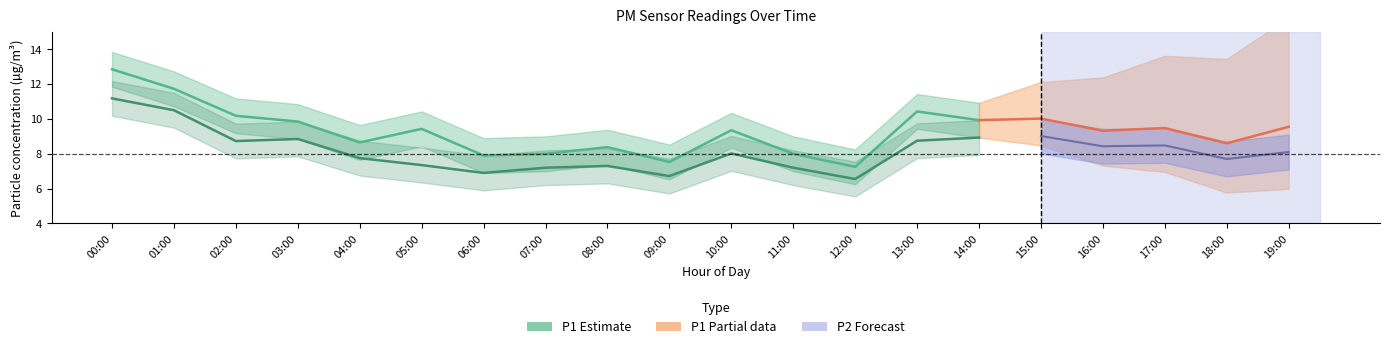

At which label is P1 closest to 10?

15:00